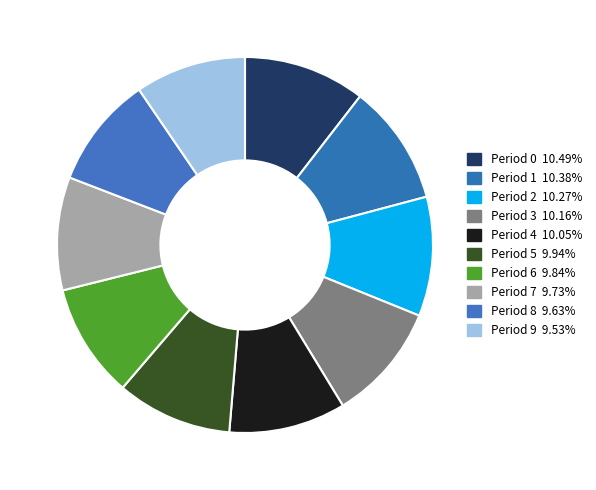

To the nearest percent, what is the combined percentage of Period 7 and Period 3?

20%